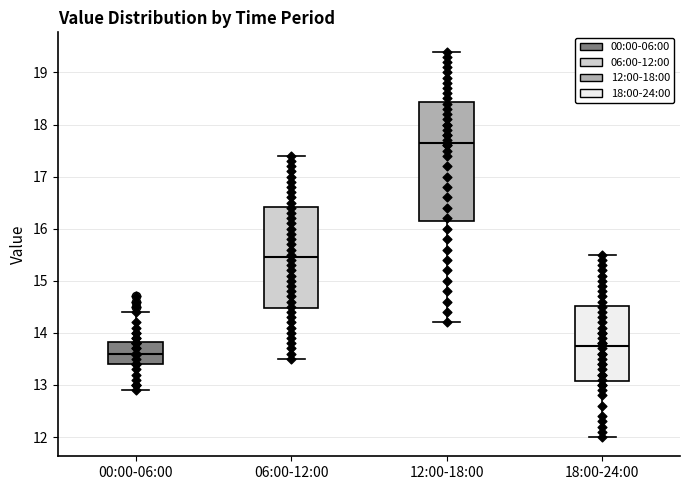

Where does the median line of the box for 00:00-06:00 sit on the y-axis? The values are not printed on the chart, so give them approximately, as read against the axis.

13.6